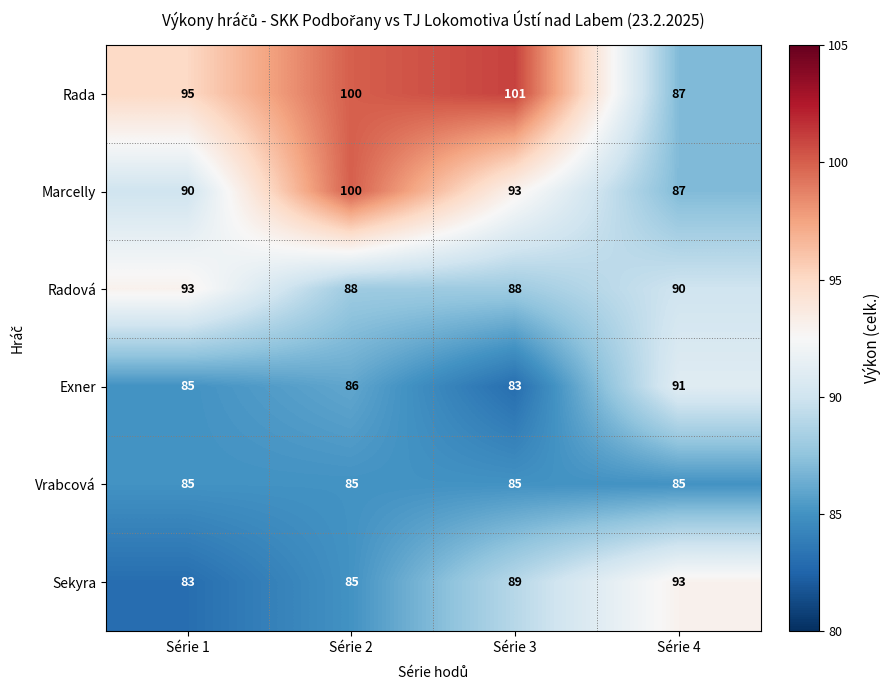

The Rada series shows 87 at Série 4. True or false?

True